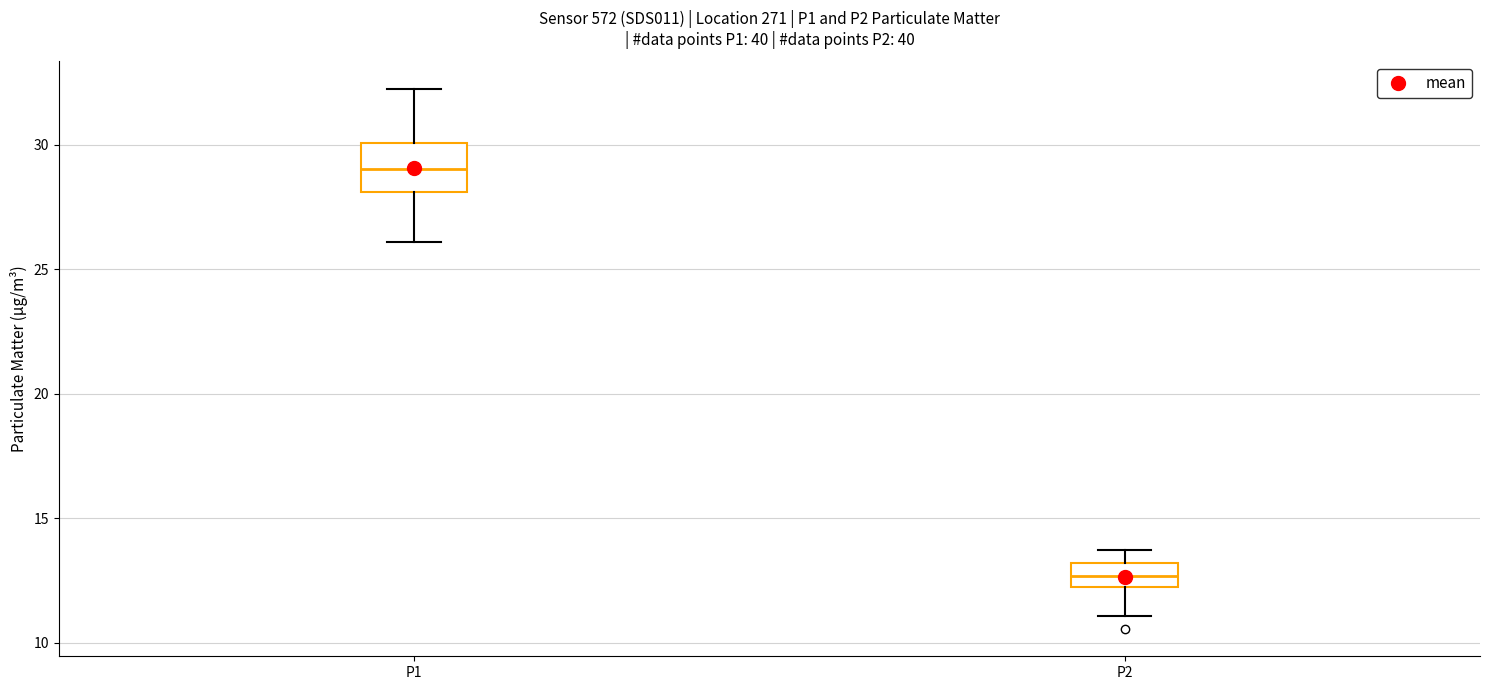

Reading left to right, transcribe this box plot: for each box, give where its median line is, the range the box spans, and where its two whiskers end, as read against the y-axis. The values are not printed on the chart, so give them approximately, as read against the axis.

P1: median 29.0, box 28.0 to 30.0, whiskers 26.0 to 32.5
P2: median 12.5, box 12.0 to 13.0, whiskers 11.0 to 13.5